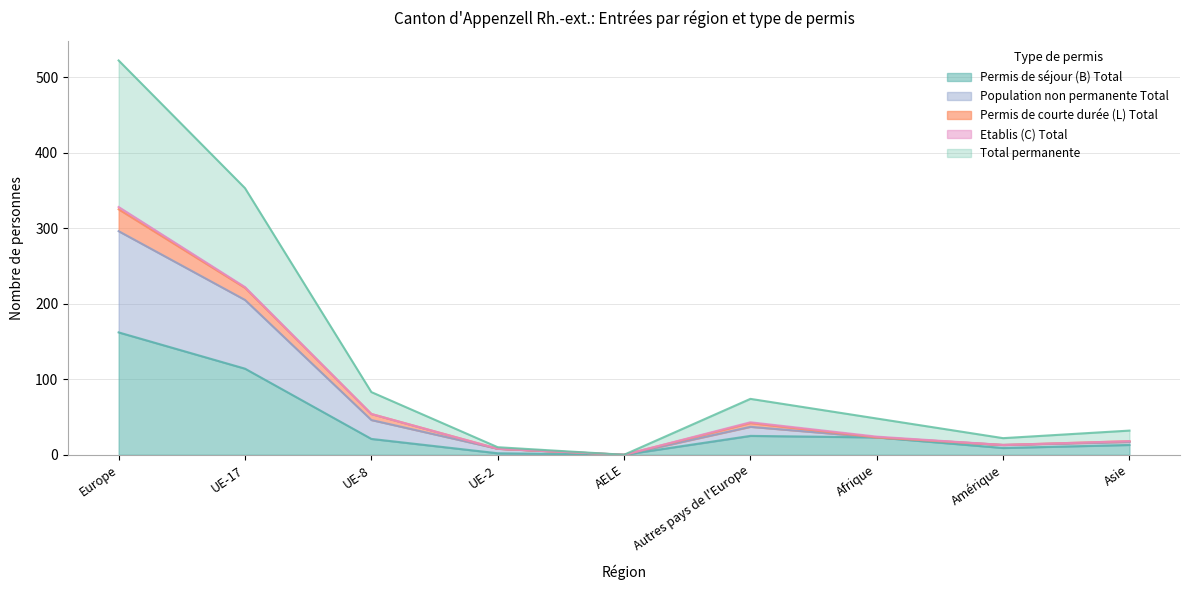

Rank the categories by Permis de courte durée (L) Total value from highest to lowest.

Europe, UE-17, UE-8, Autres pays de l'Europe, Afrique, Asie, Amérique, UE-2, AELE